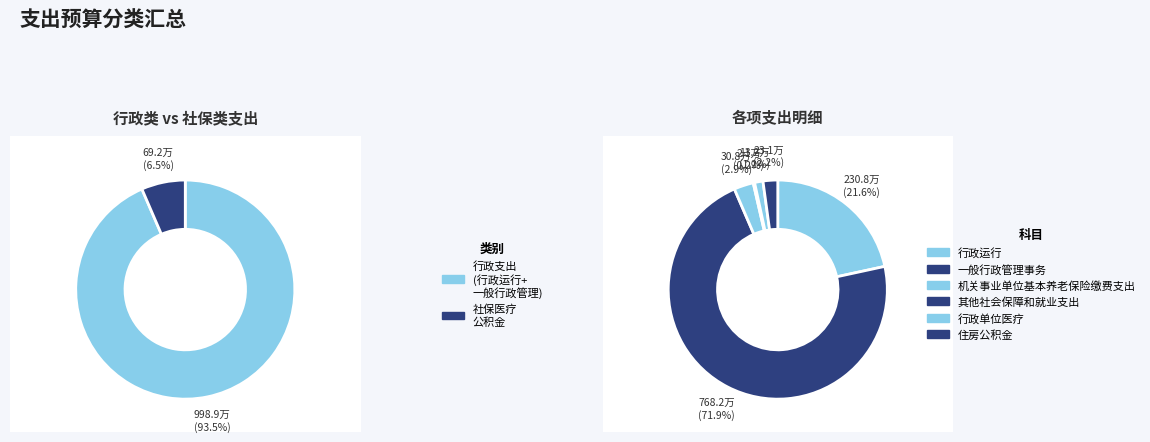

Which category has the smallest portion of the pie?

其他社会保障和就业支出